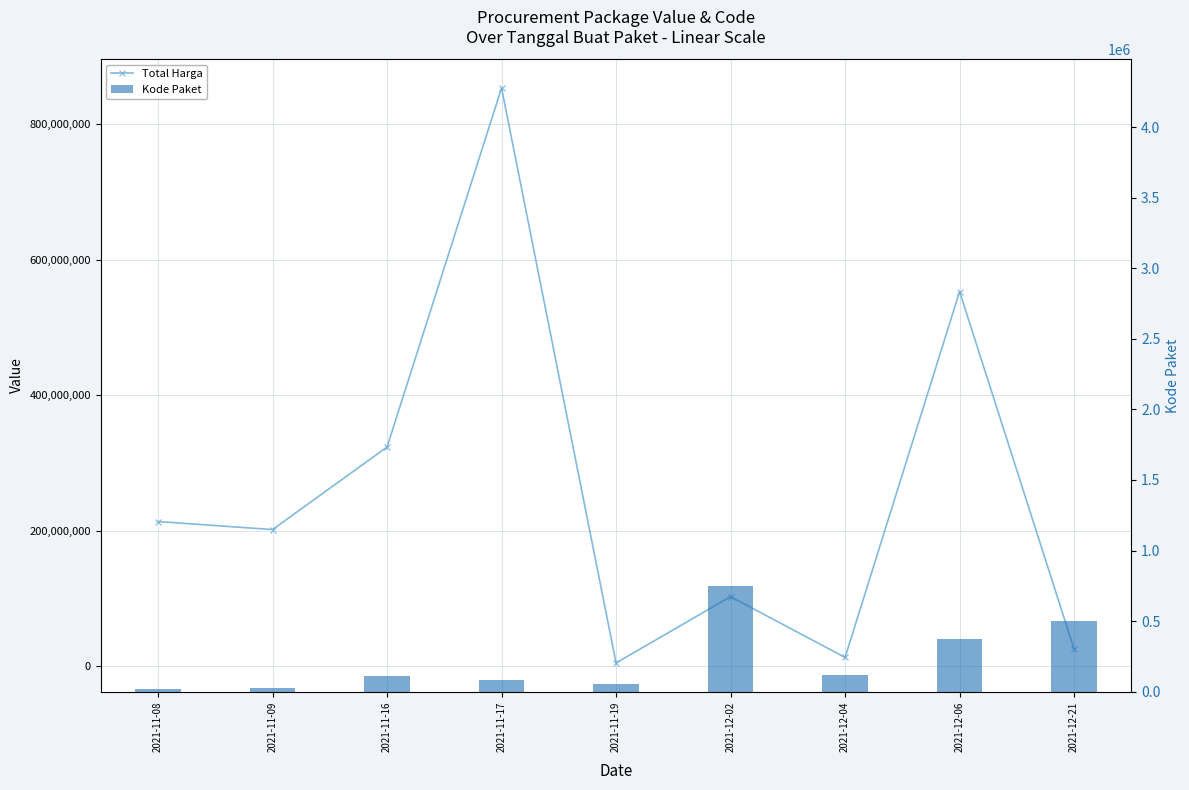

Rank the series by their average value, from highest to lowest.

Total Harga, Kode Paket